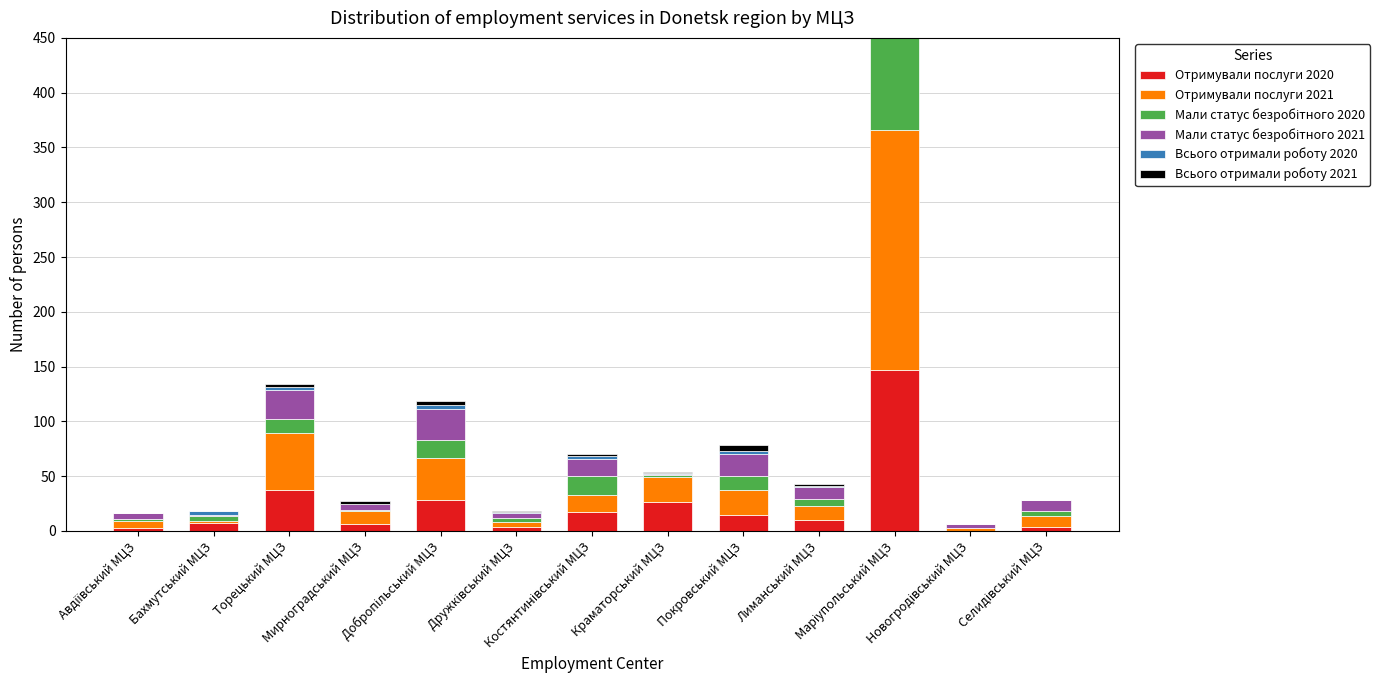

Is it true that Отримували послуги 2020 equals 7 at Дружківський МЦЗ?

False